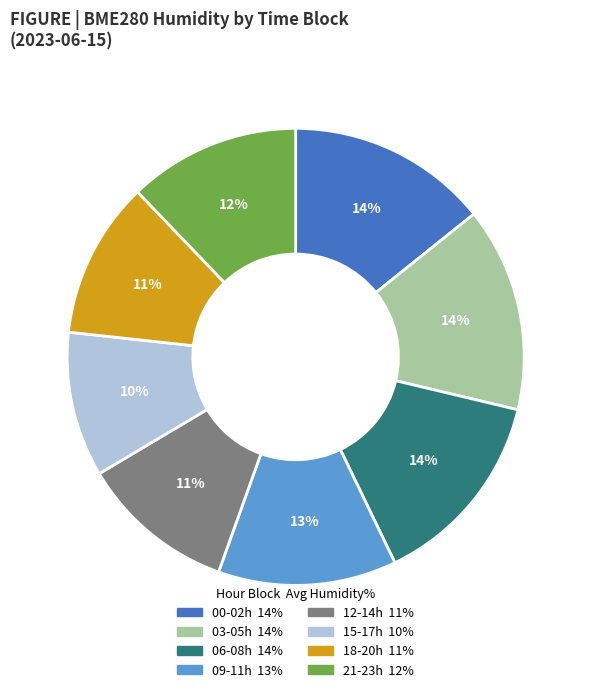

Does any single category account for the majority?

No